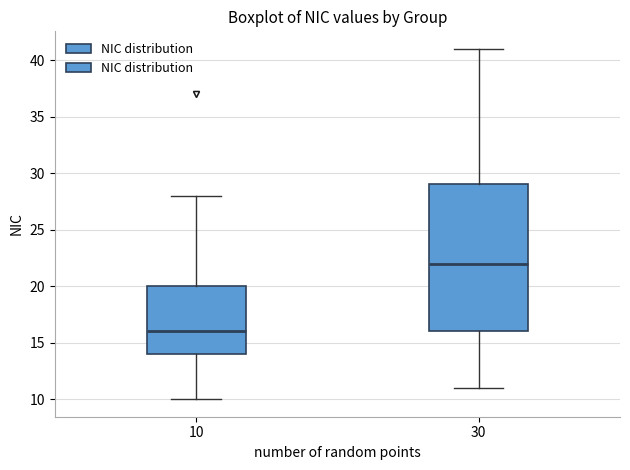

Which box has the highest median line?

30